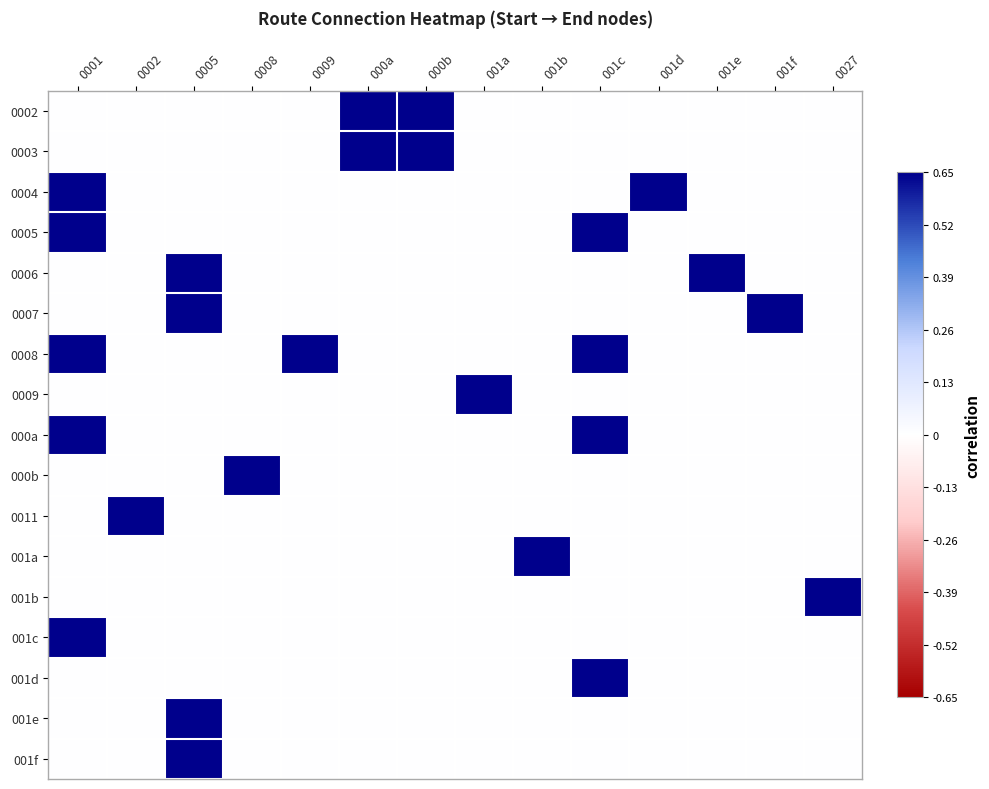

Rank the series at 0001 from highest to lowest value.

0004, 0005, 0008, 000a, 001c, 0002, 0003, 0006, 0007, 0009, 000b, 0011, 001a, 001b, 001d, 001e, 001f